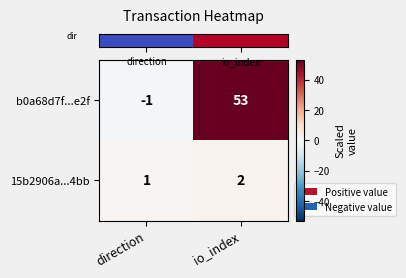

What is the sum of all b0a68d7f...e2f values?

52